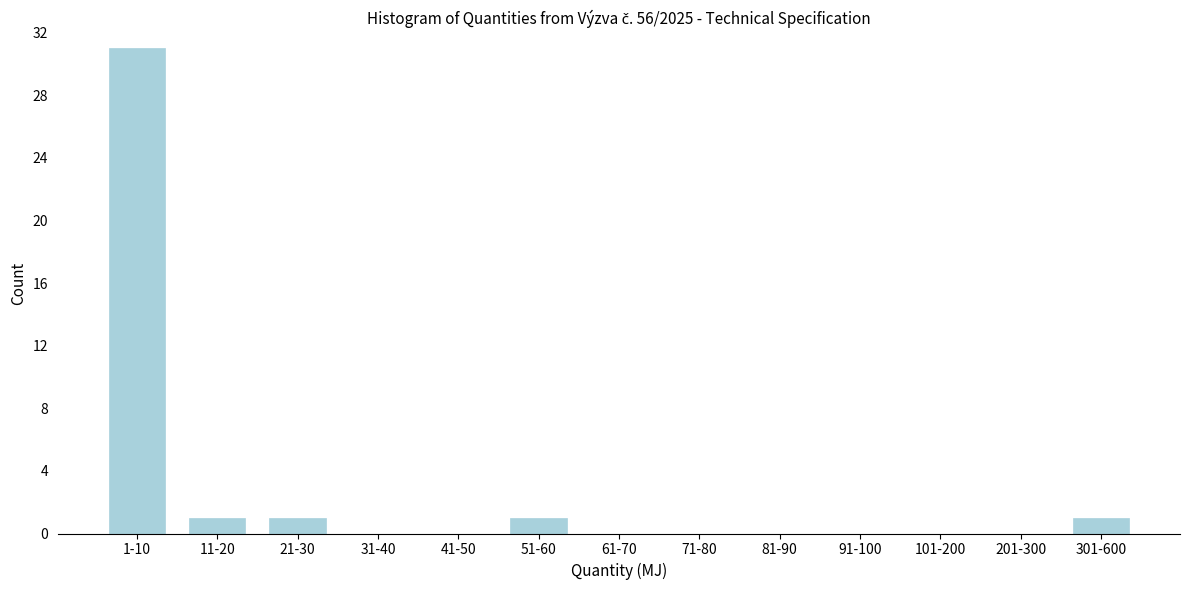

Reading left to right, transcribe all the data shown in this chart.

1-10=31	11-20=1	21-30=1	31-40=0	41-50=0	51-60=1	61-70=0	71-80=0	81-90=0	91-100=0	101-200=0	201-300=0	301-600=1